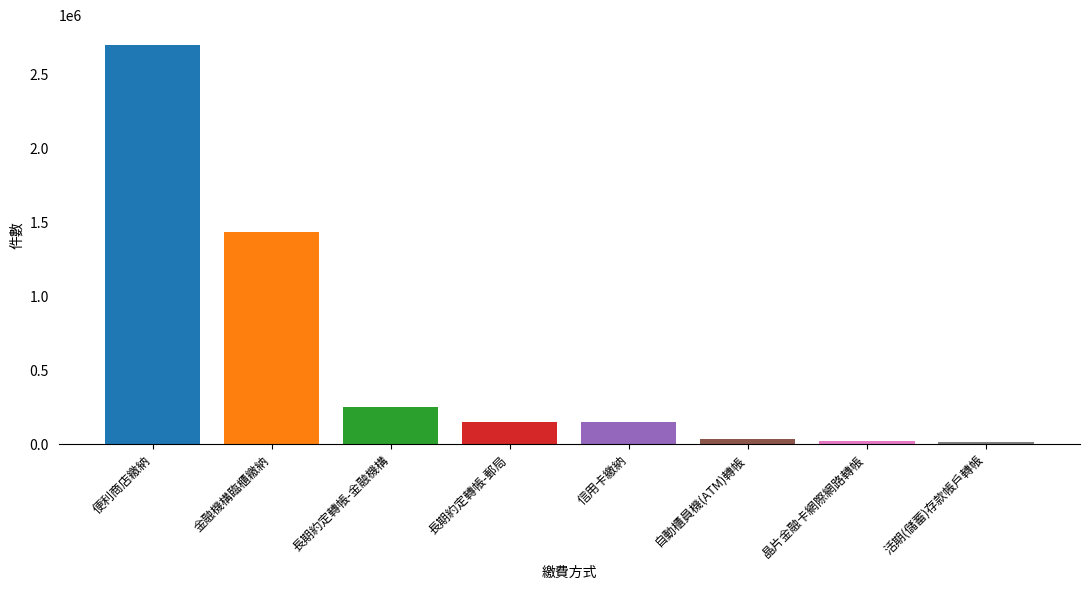

The value at 長期約定轉帳-金融機構 is 94444. True or false?

False